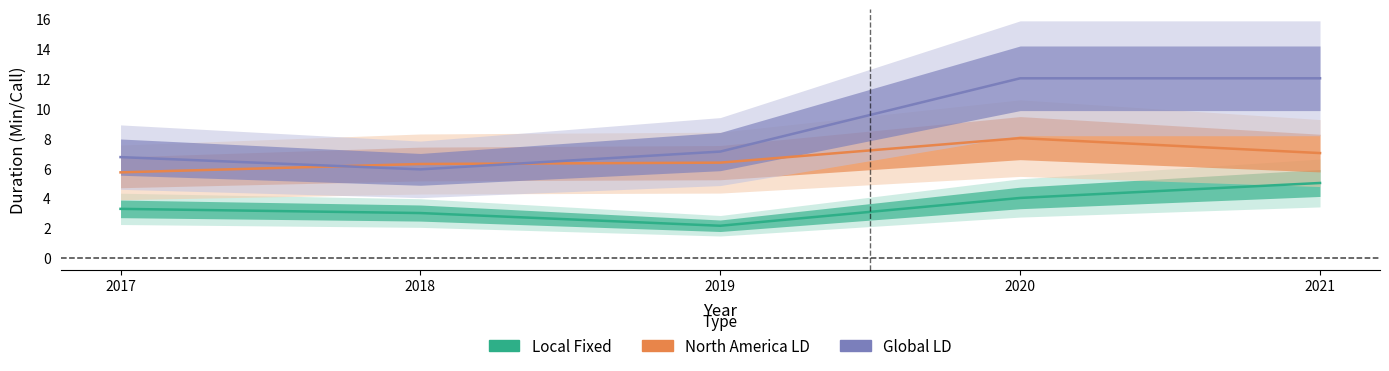

Is this an area chart (filled region under the line)?

No